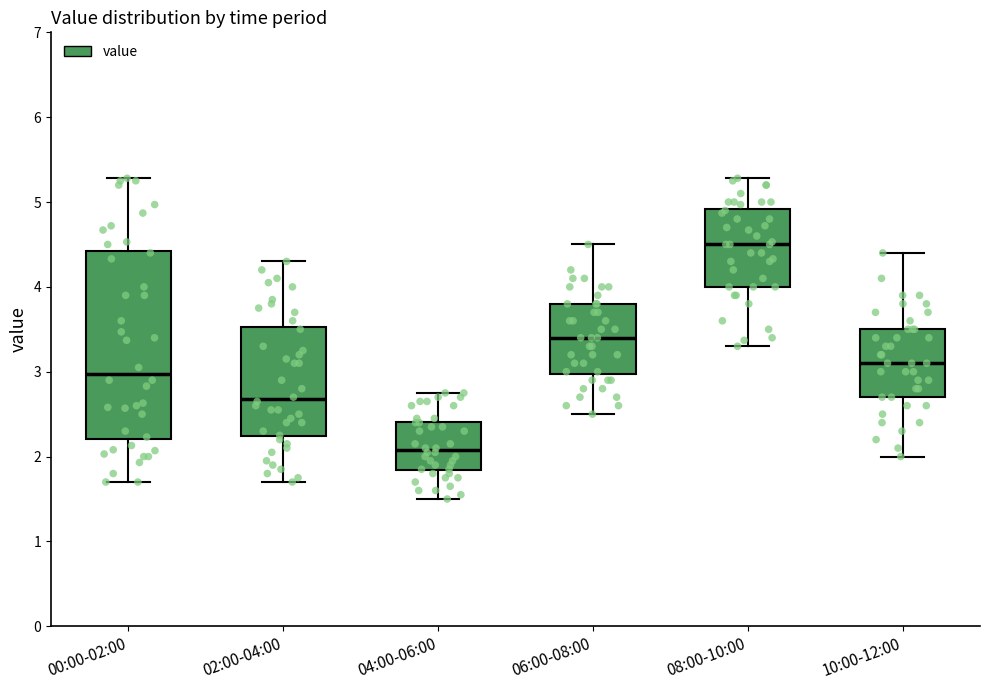

Reading left to right, read every box against the y-axis: the position of its median line, the range the box covers, and the ends of its whiskers. The values are not printed on the chart, so give them approximately, as read against the axis.

00:00-02:00: median 3.0, box 2.2 to 4.4, whiskers 1.7 to 5.3
02:00-04:00: median 2.7, box 2.2 to 3.5, whiskers 1.7 to 4.3
04:00-06:00: median 2.1, box 1.8 to 2.4, whiskers 1.5 to 2.8
06:00-08:00: median 3.4, box 3.0 to 3.8, whiskers 2.5 to 4.5
08:00-10:00: median 4.5, box 4.0 to 4.9, whiskers 3.3 to 5.3
10:00-12:00: median 3.1, box 2.7 to 3.5, whiskers 2.0 to 4.4